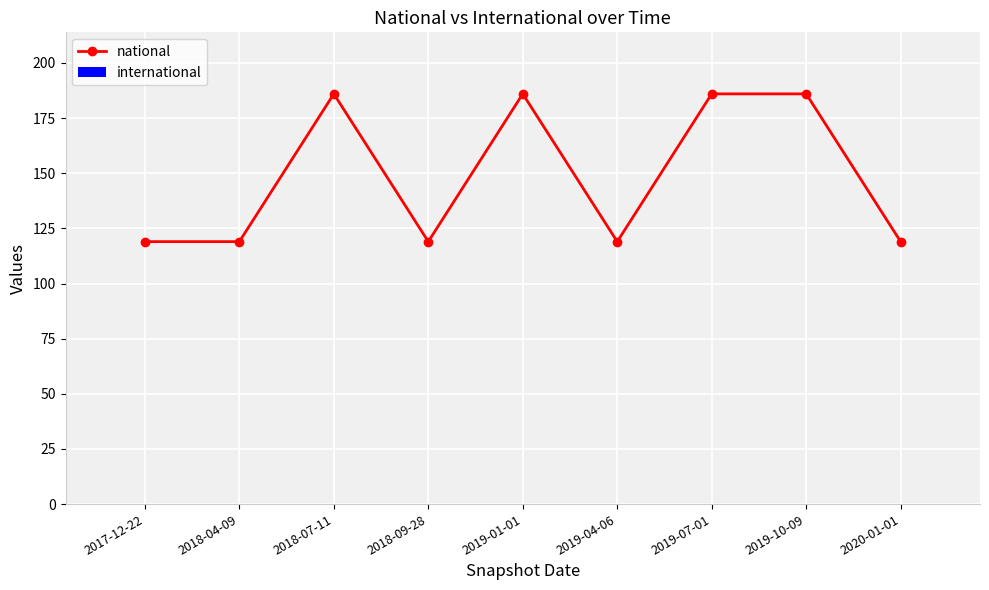

Reading left to right, what are all the values shown in this chart?

119	119	186	119	186	119	186	186	119